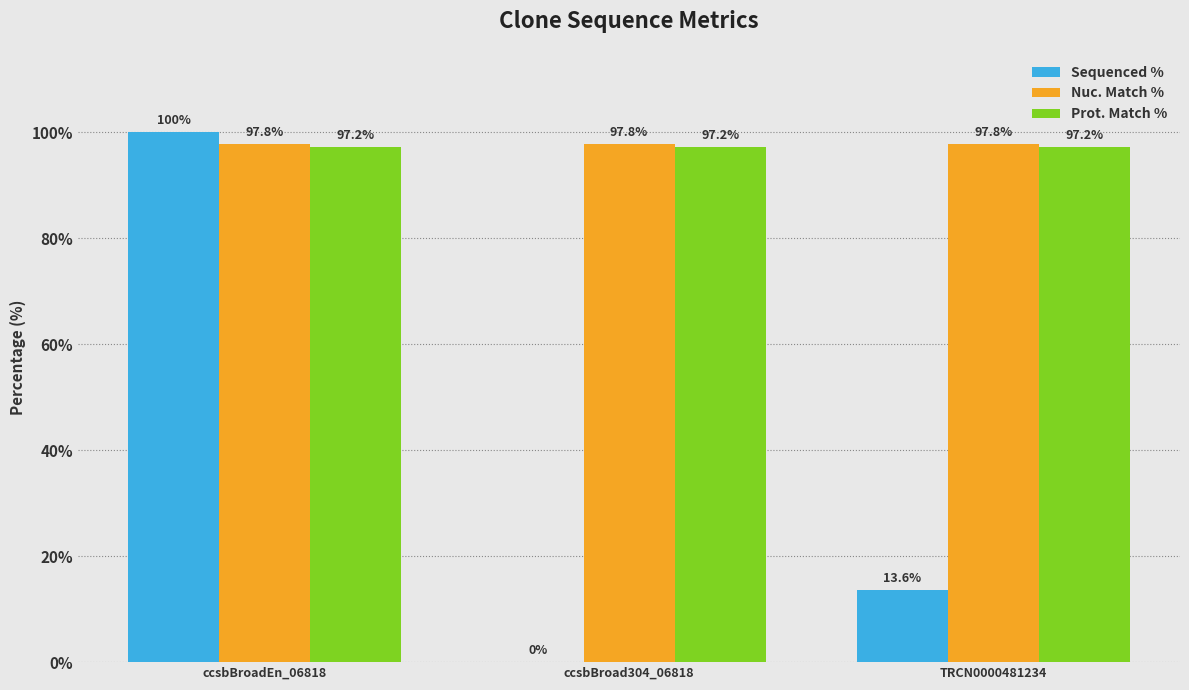

Where does the Sequenced % series first go above 13?

ccsbBroadEn_06818